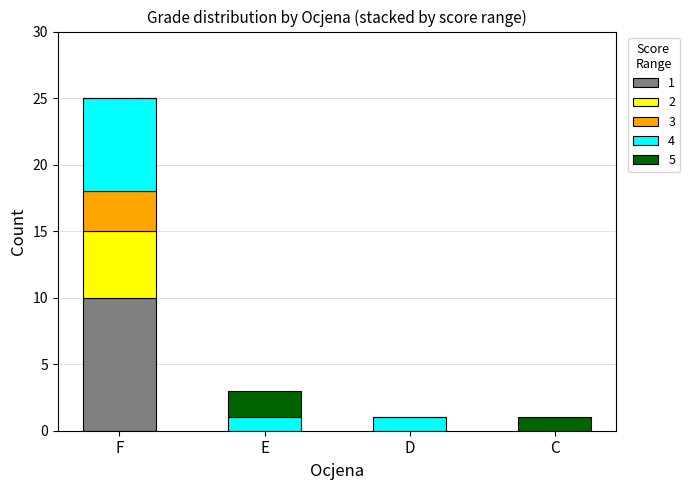

The value of 1 at D is 6. True or false?

False